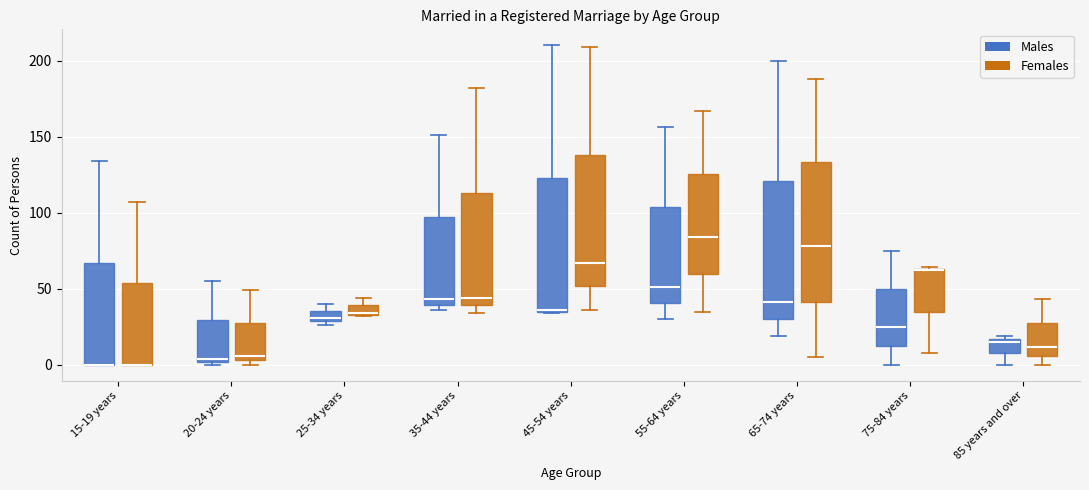

Where does the median line of the box for 75-84 years (Males) sit on the y-axis? The values are not printed on the chart, so give them approximately, as read against the axis.

25